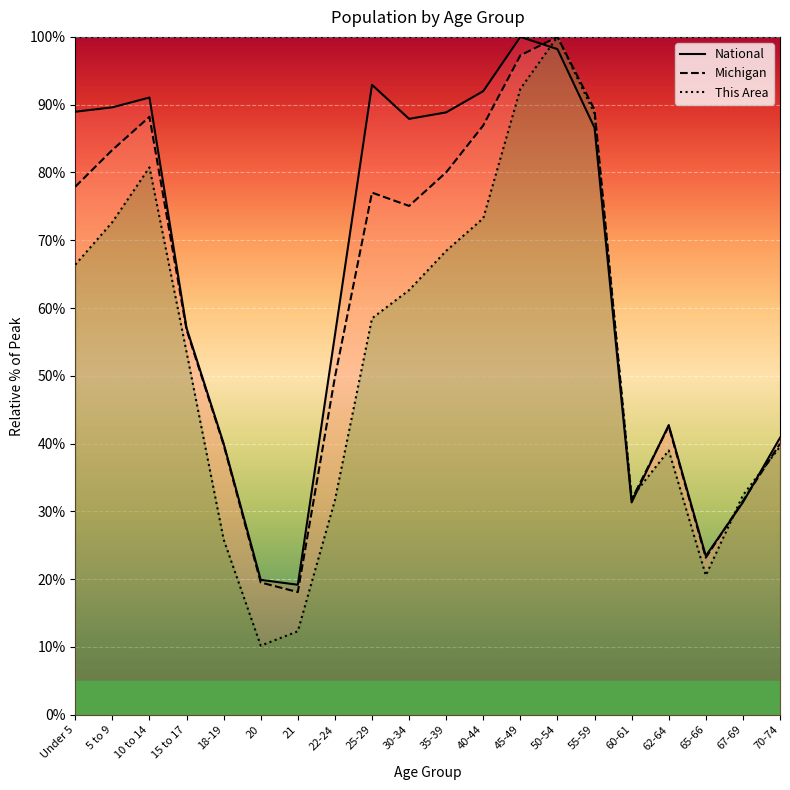

Rank the series by their average value, from highest to lowest.

National, Michigan, This Area